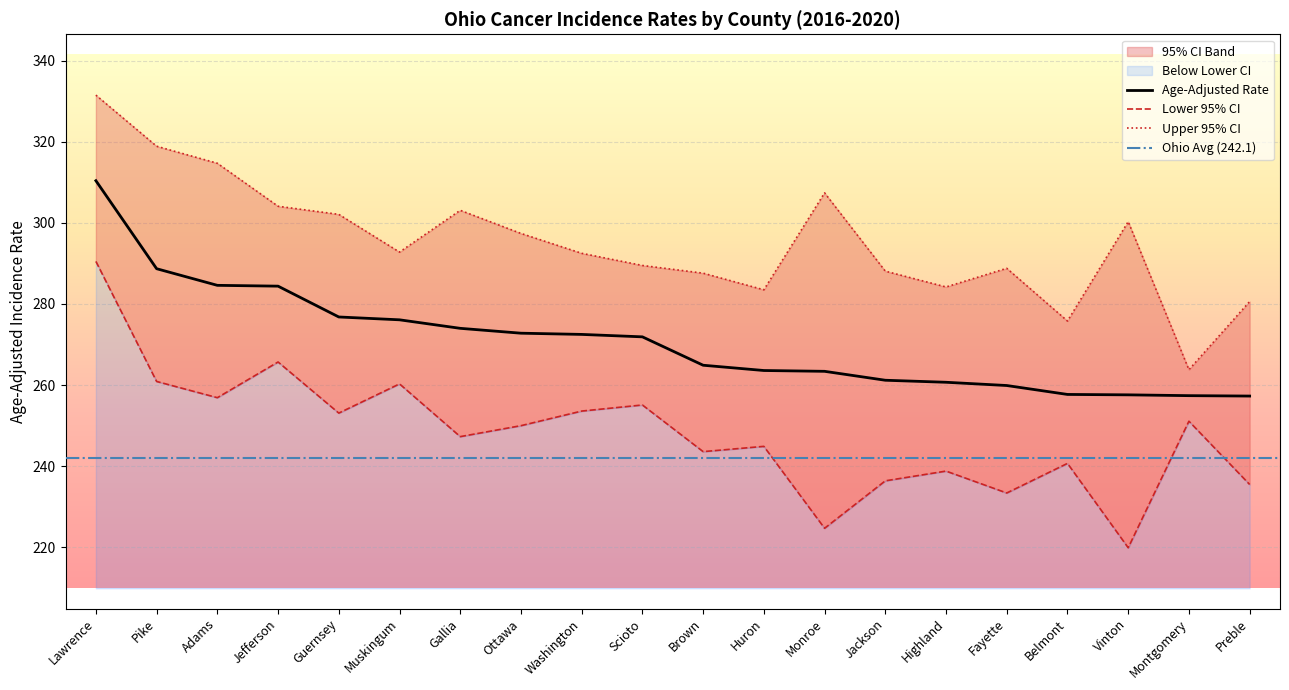

True or false: Upper 95% CI and Age-Adjusted Rate intersect in this chart.

False